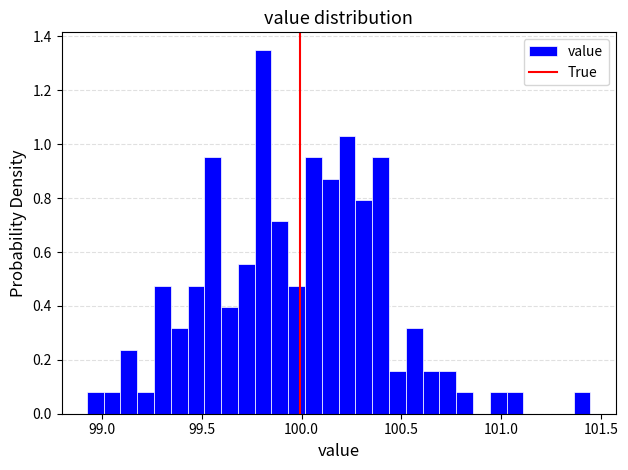

Around what value on the x-axis is the tallest bar? Give the approximate position of its centre, as read against the axis.

99.80